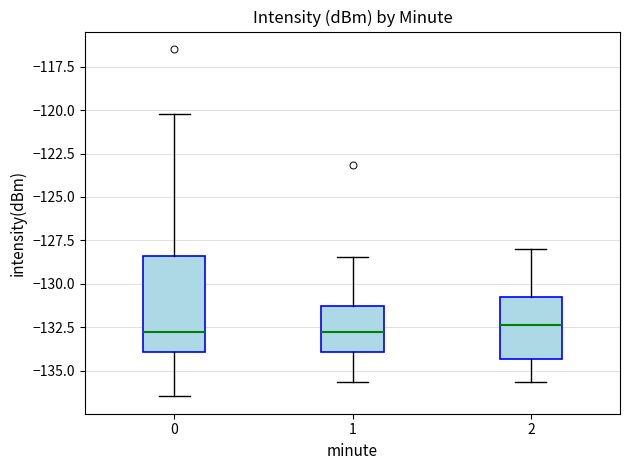

Reading left to right, read every box against the y-axis: the position of its median line, the range the box covers, and the ends of its whiskers. The values are not printed on the chart, so give them approximately, as read against the axis.

0: median -133.0, box -134.0 to -128.5, whiskers -136.5 to -120.0
1: median -133.0, box -134.0 to -131.5, whiskers -135.5 to -128.5
2: median -132.5, box -134.5 to -131.0, whiskers -135.5 to -128.0